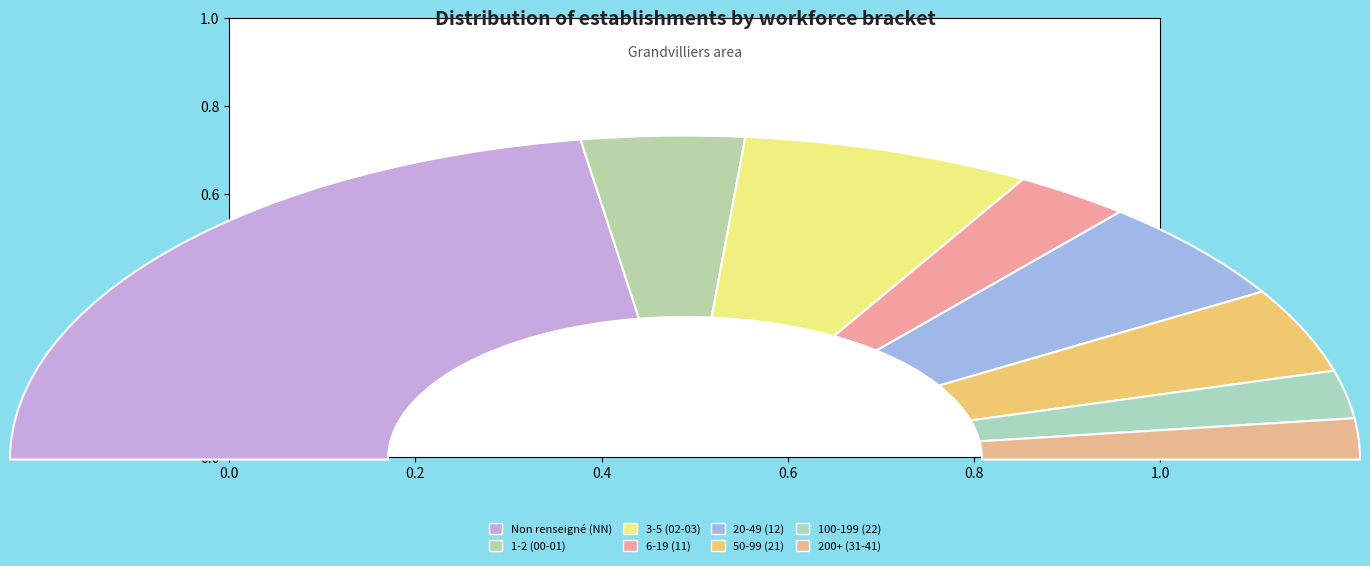

Does any single category account for the majority?

No